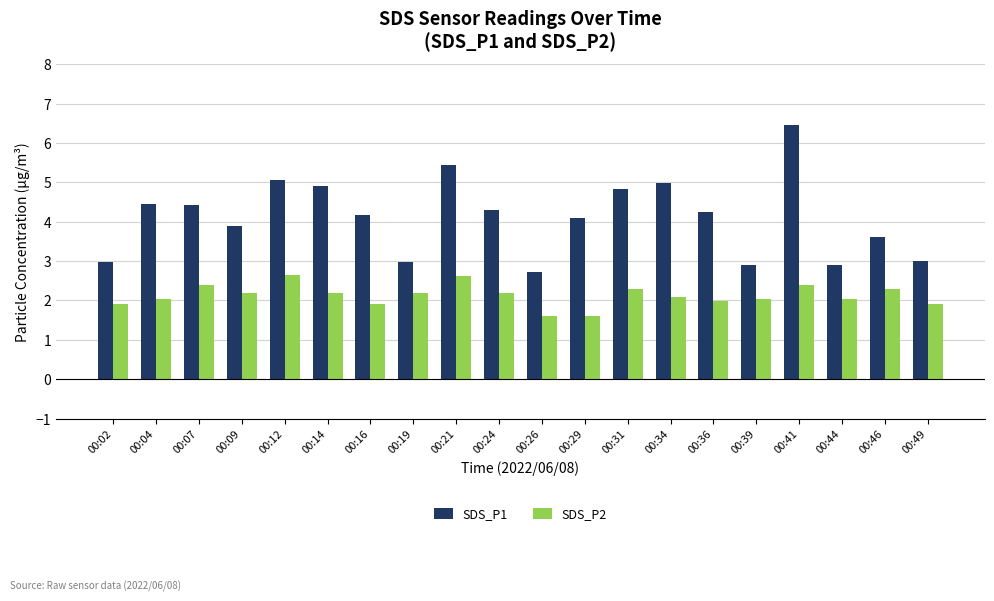

Which series changed the most between 00:09 and 00:49?

SDS_P1